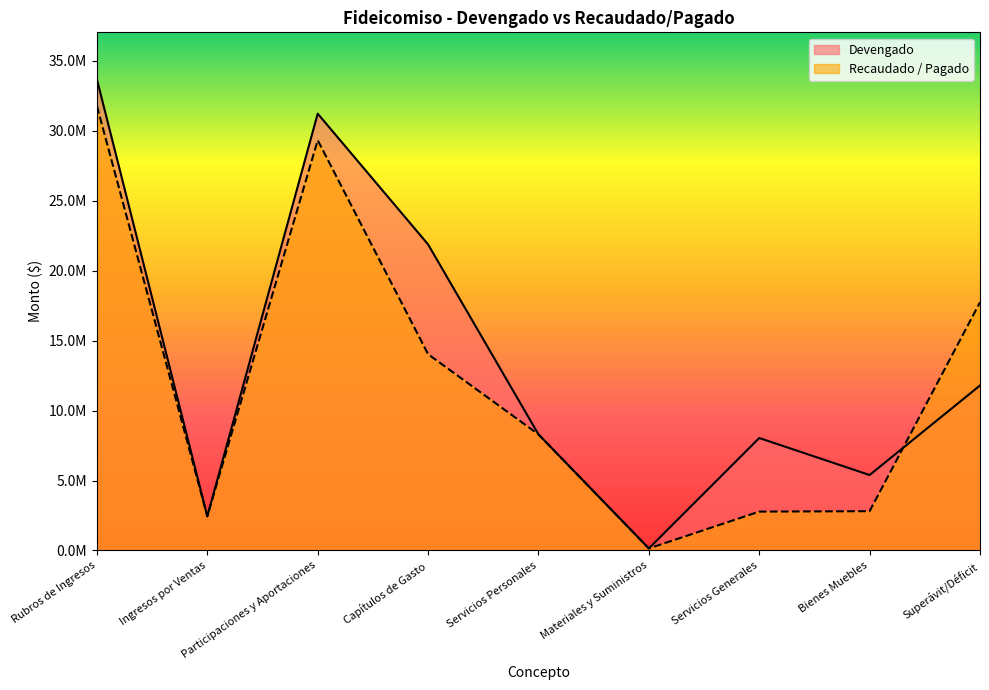

At which label does Devengado reach its minimum?

Materiales y Suministros